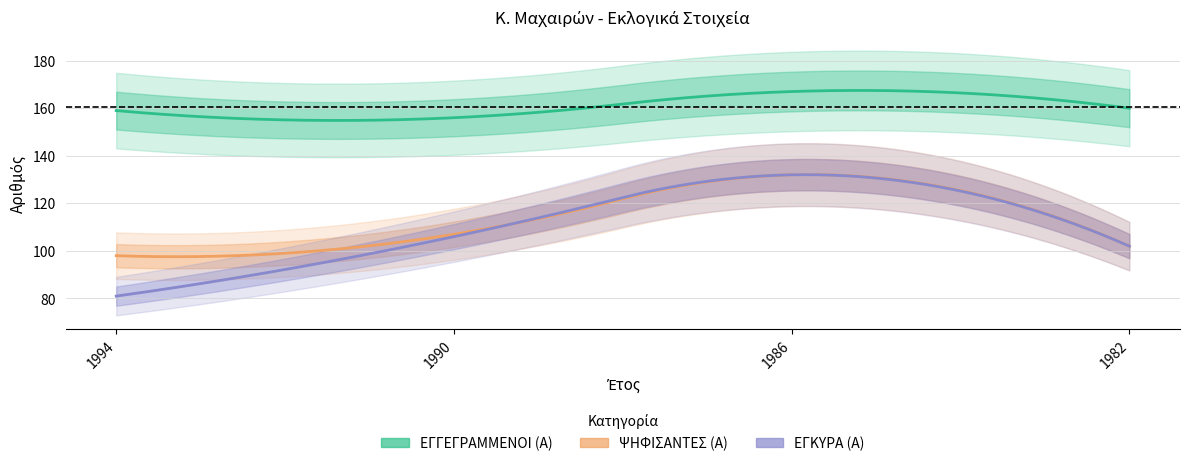

How many lines are shown in the chart?

3